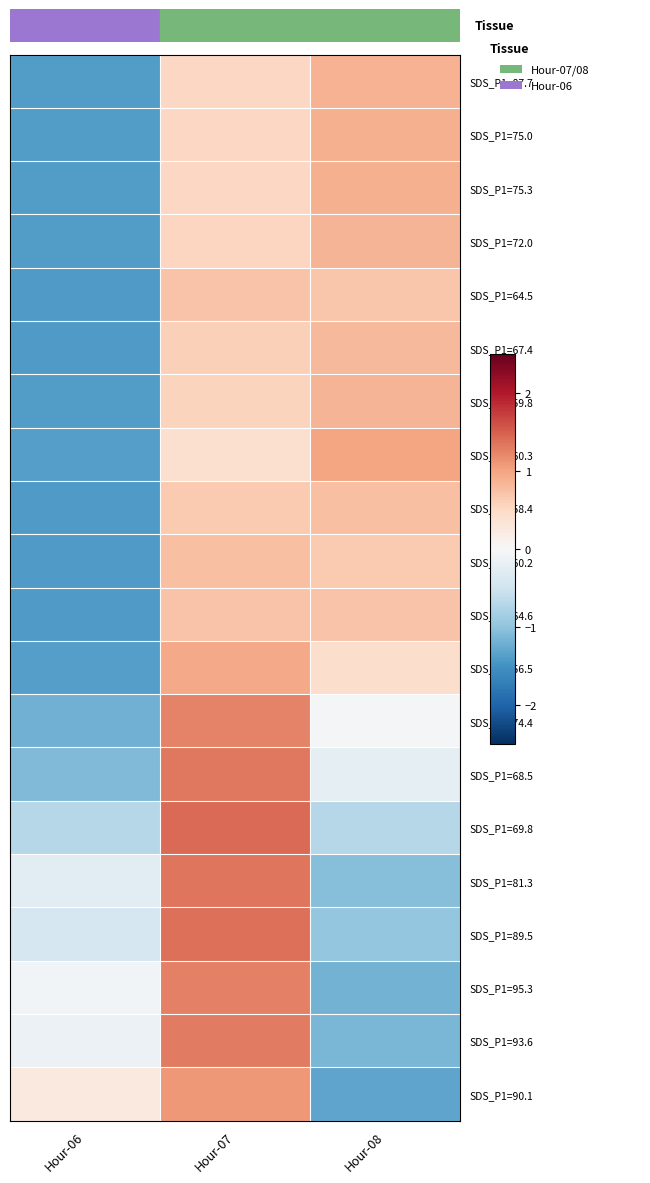

Reading left to right, extract all data points from this chart.

SDS_P1=87.7: Hour-06=-1.4	Hour-07=0.5	Hour-08=0.9
SDS_P1=75.0: Hour-06=-1.4	Hour-07=0.5	Hour-08=0.9
SDS_P1=75.3: Hour-06=-1.4	Hour-07=0.5	Hour-08=0.9
SDS_P1=72.0: Hour-06=-1.4	Hour-07=0.5	Hour-08=0.9
SDS_P1=64.5: Hour-06=-1.4	Hour-07=0.7	Hour-08=0.7
SDS_P1=67.4: Hour-06=-1.4	Hour-07=0.6	Hour-08=0.8
SDS_P1=59.8: Hour-06=-1.4	Hour-07=0.6	Hour-08=0.8
SDS_P1=60.3: Hour-06=-1.4	Hour-07=0.4	Hour-08=1.0
SDS_P1=58.4: Hour-06=-1.4	Hour-07=0.7	Hour-08=0.8
SDS_P1=60.2: Hour-06=-1.4	Hour-07=0.8	Hour-08=0.7
SDS_P1=64.6: Hour-06=-1.4	Hour-07=0.7	Hour-08=0.7
SDS_P1=56.5: Hour-06=-1.4	Hour-07=0.9	Hour-08=0.4
SDS_P1=74.4: Hour-06=-1.2	Hour-07=1.2	Hour-08=-0.0
SDS_P1=68.5: Hour-06=-1.1	Hour-07=1.3	Hour-08=-0.2
SDS_P1=69.8: Hour-06=-0.7	Hour-07=1.4	Hour-08=-0.7
SDS_P1=81.3: Hour-06=-0.3	Hour-07=1.3	Hour-08=-1.1
SDS_P1=89.5: Hour-06=-0.4	Hour-07=1.4	Hour-08=-1.0
SDS_P1=95.3: Hour-06=-0.1	Hour-07=1.3	Hour-08=-1.2
SDS_P1=93.6: Hour-06=-0.1	Hour-07=1.3	Hour-08=-1.1
SDS_P1=90.1: Hour-06=0.2	Hour-07=1.1	Hour-08=-1.3